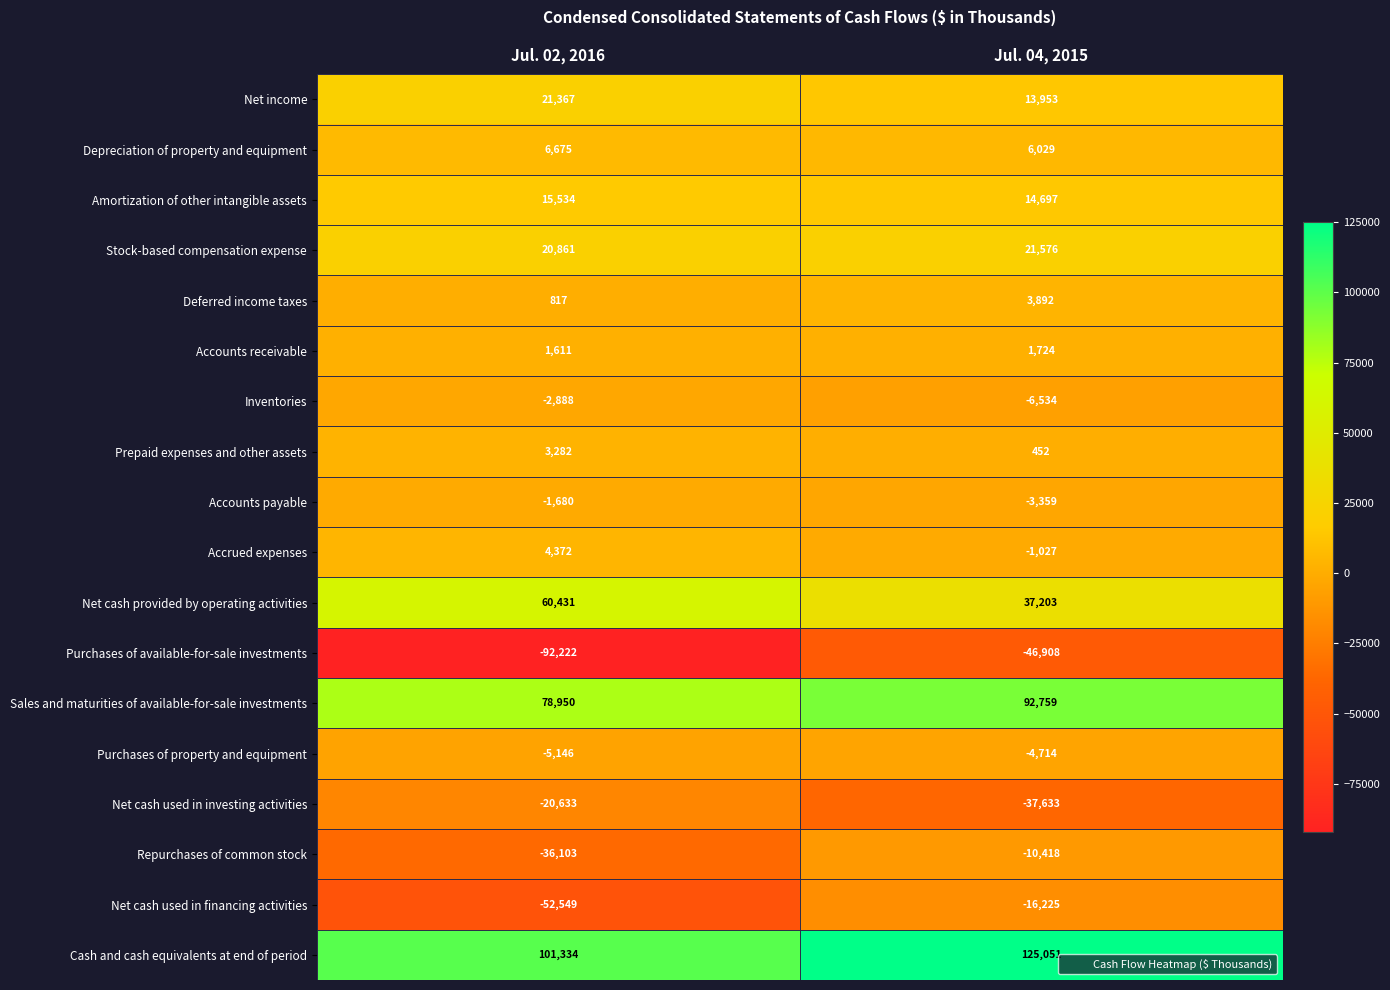

What is the spread (max minus min) of values at Jul. 04, 2015?

171959